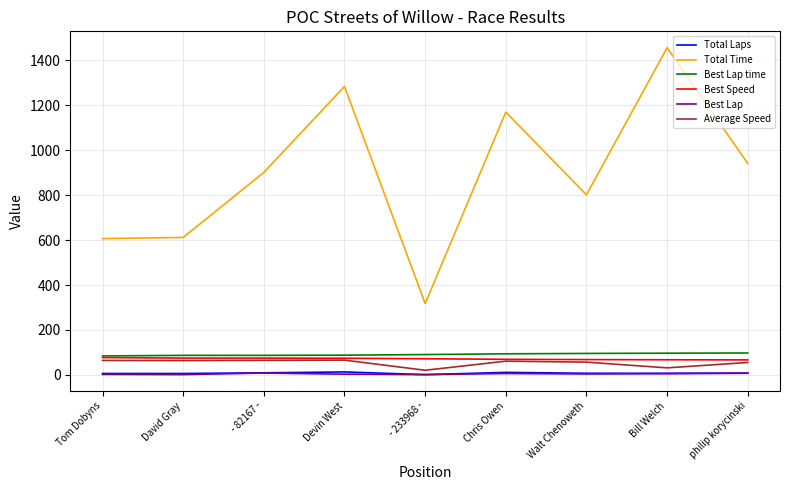

Between Tom Dobyns and Chris Owen, which series saw the biggest shift?

Total Time